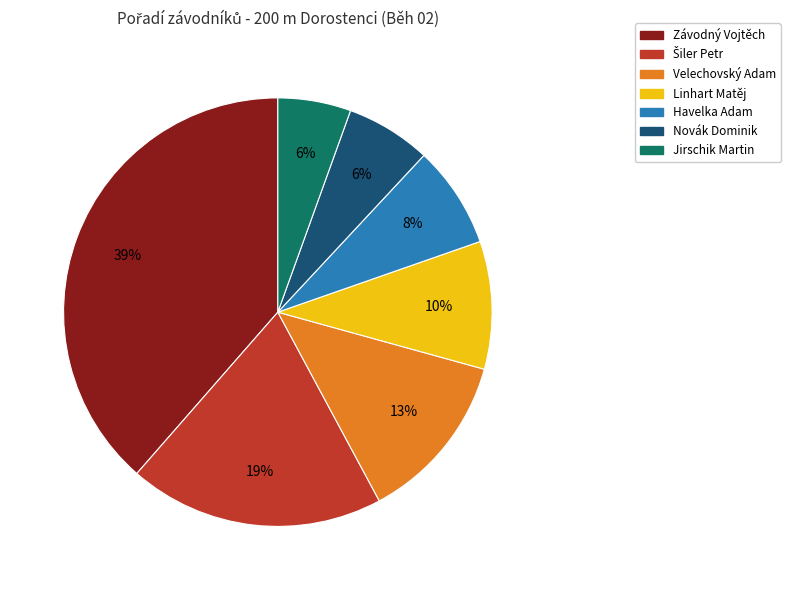

To the nearest percent, what is the difference between the largest and smallest slice percentages?

33%